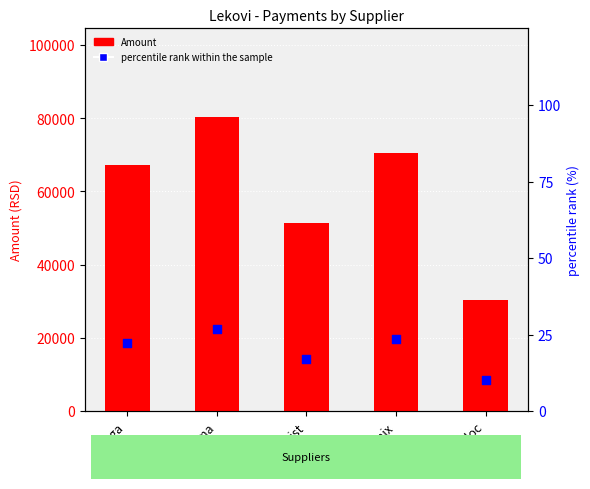

At how many categories does at least one series exceed 35959?

4